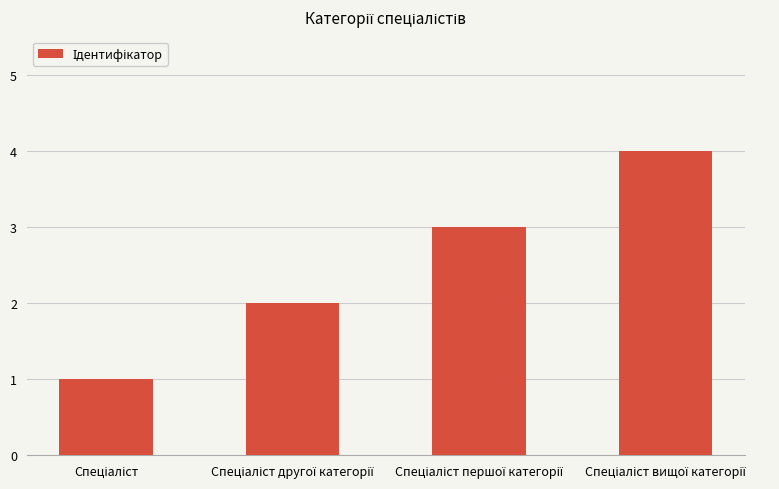

What is the maximum value shown in the chart?

4